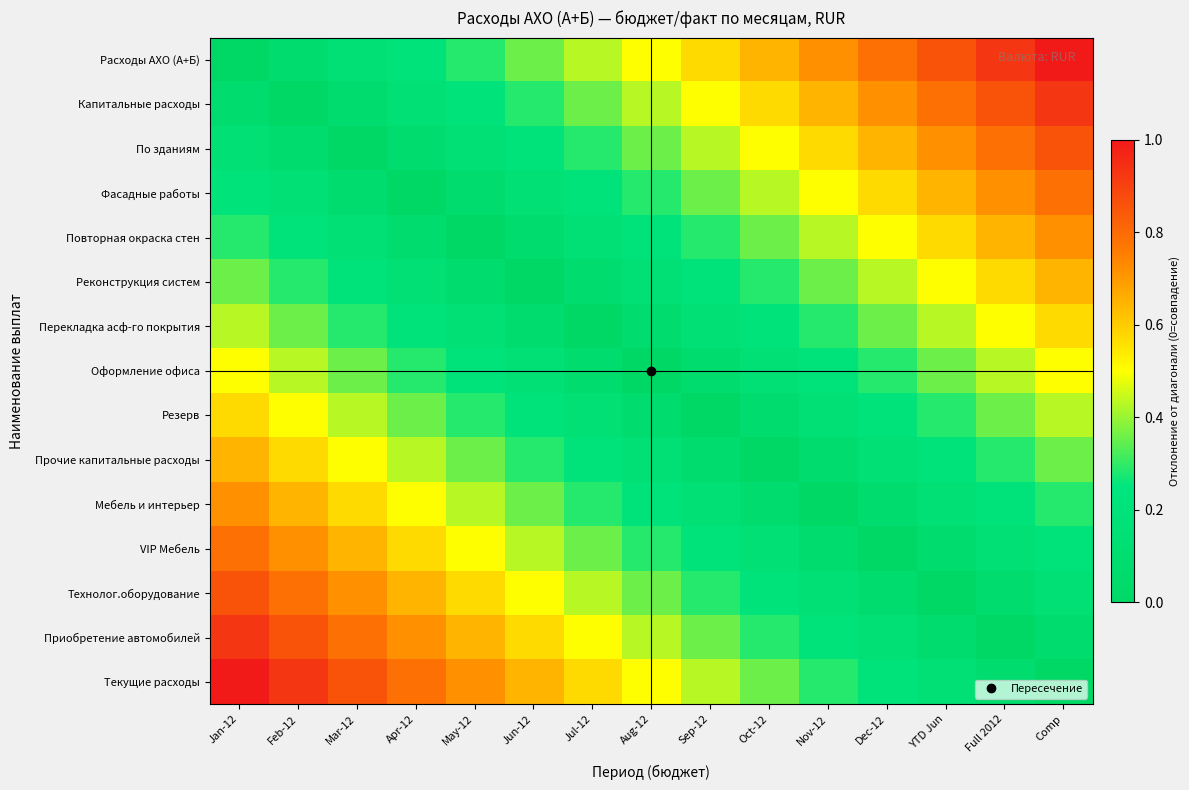

How many data points does each series have?

15